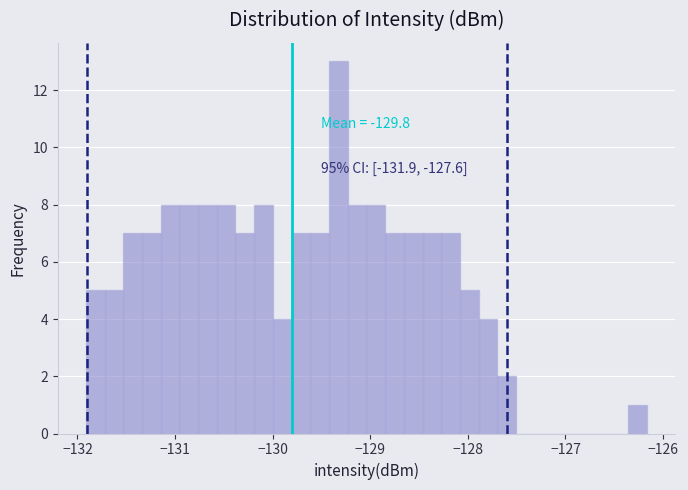

Around what value on the x-axis is the tallest bar? Give the approximate position of its centre, as read against the axis.

-129.3